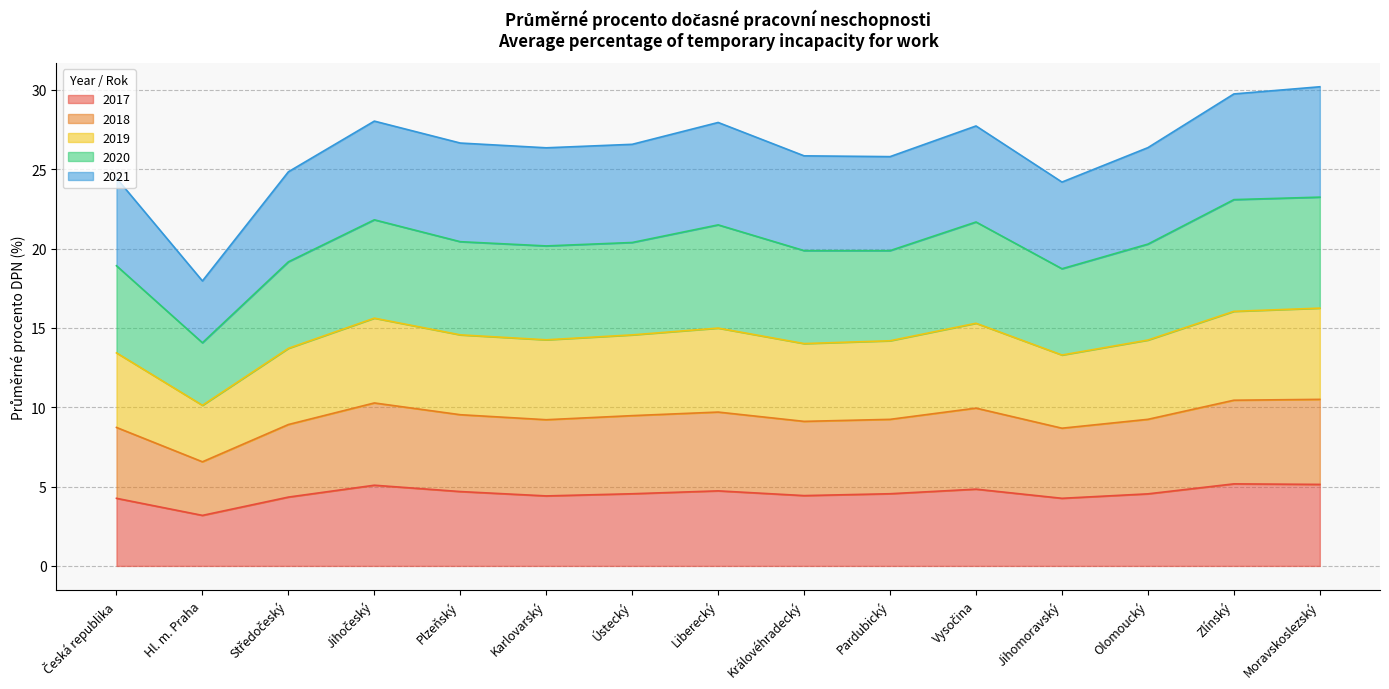

Which label corresponds to the largest value in the chart?

Moravskoslezský